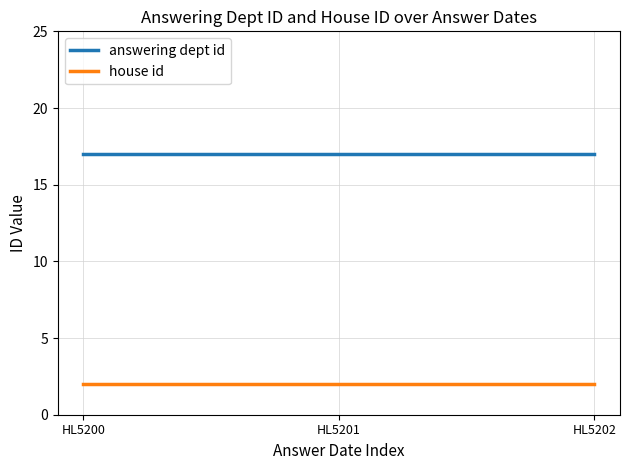

What is the average value of the answering dept id series?

17